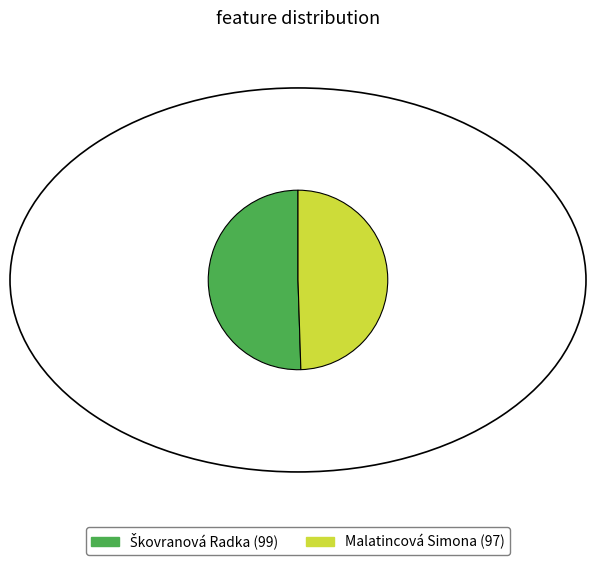

Does any single category account for the majority?

Yes